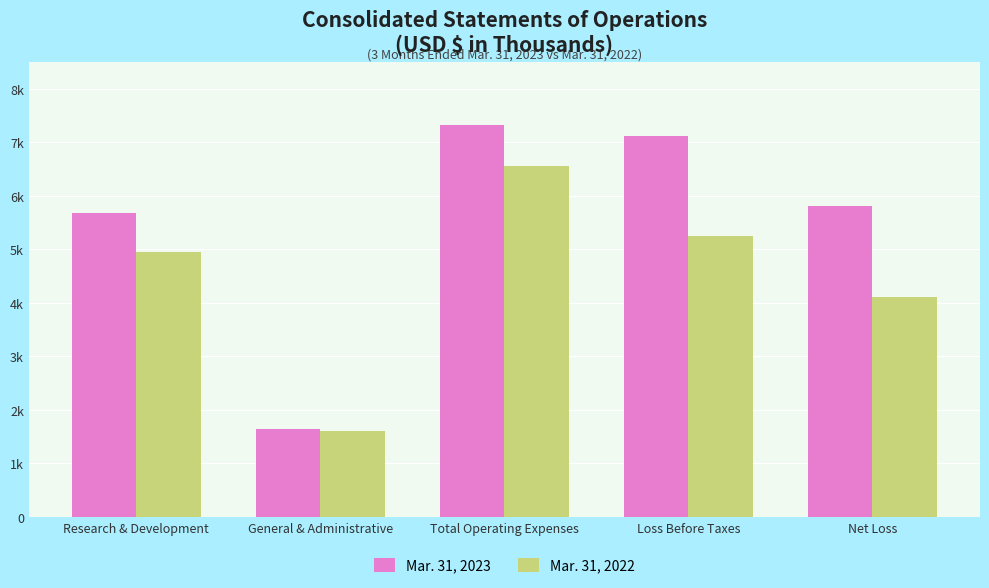

Which has a higher value, Net Loss or Loss Before Taxes?

Loss Before Taxes